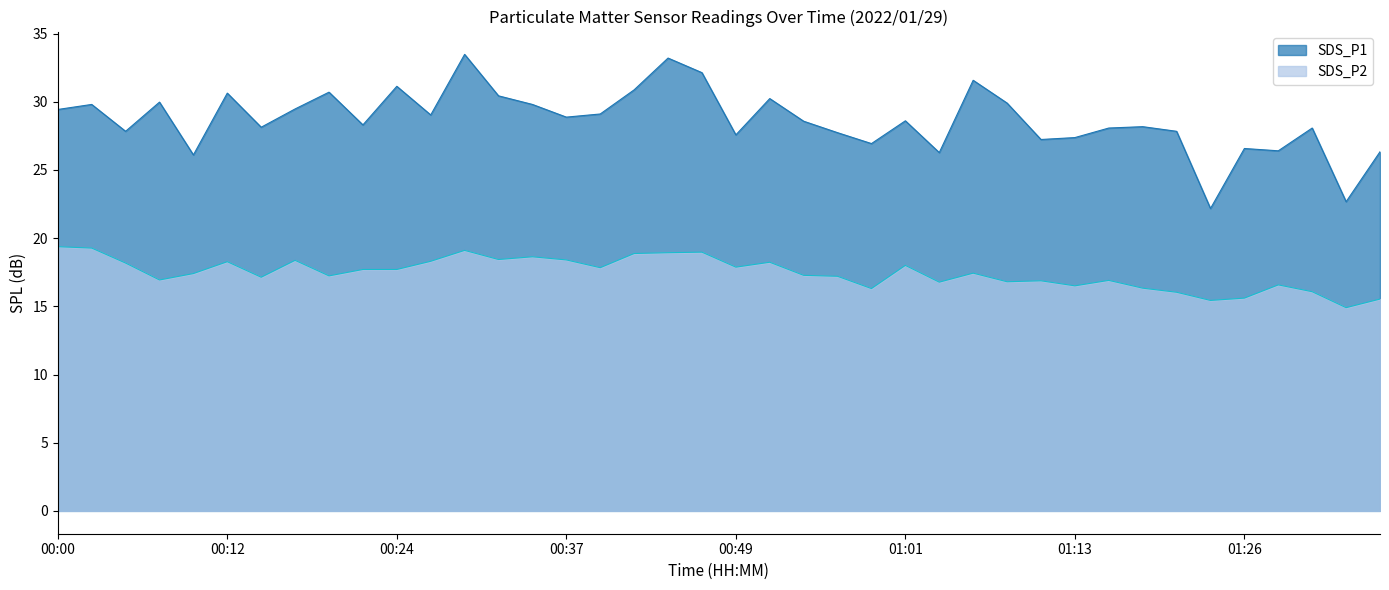

What is the difference between the maximum and minimum values in the SDS_P2 series?

4.5